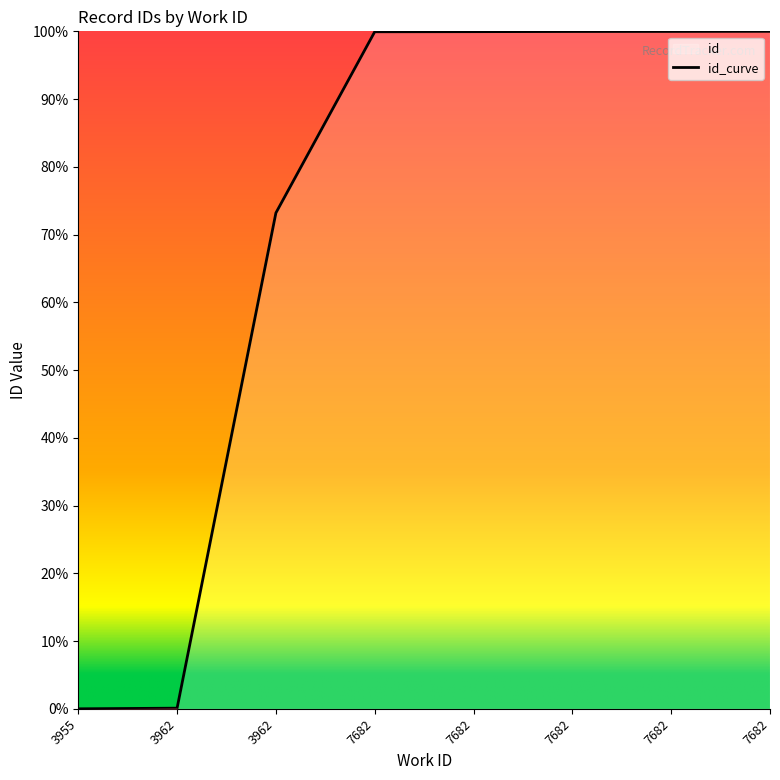

What is the value of the 7th point from the left?

1.0